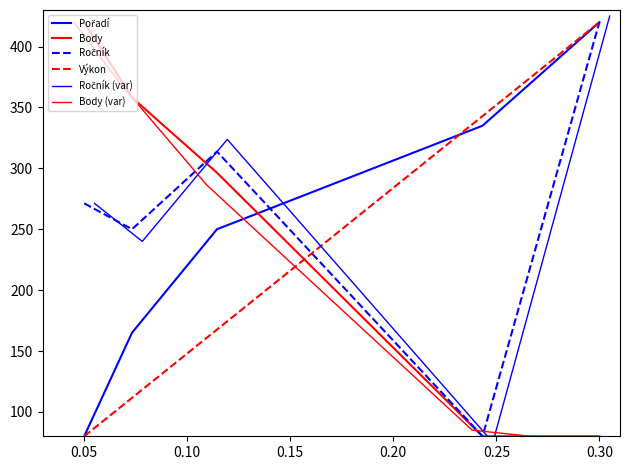

How many distinct data groups are displayed?

6